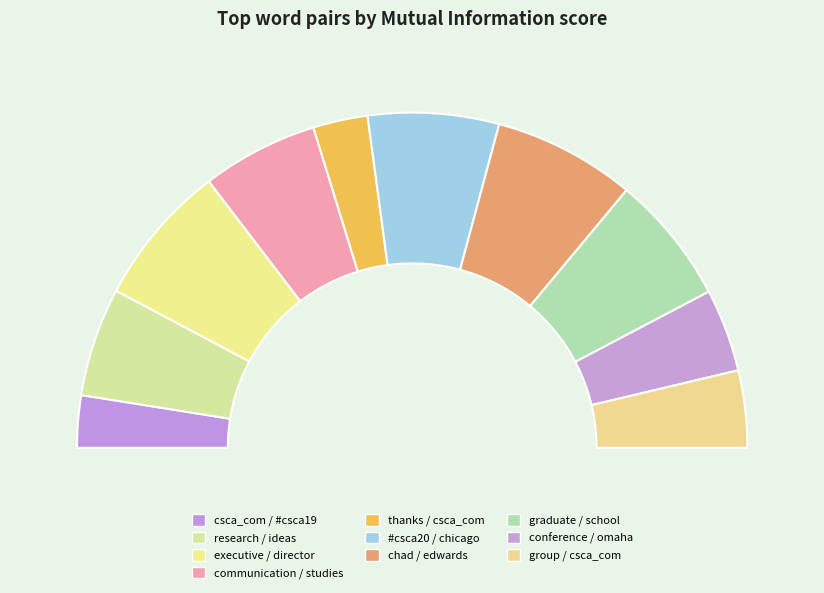

Which category has the biggest portion of the pie?

executive / director